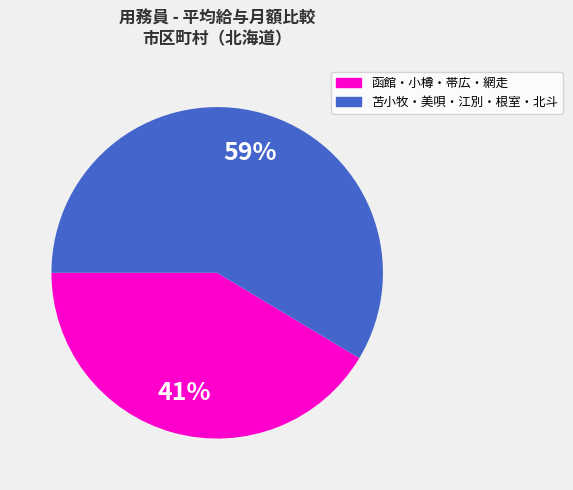

To the nearest percent, what is the average slice percentage?

50%